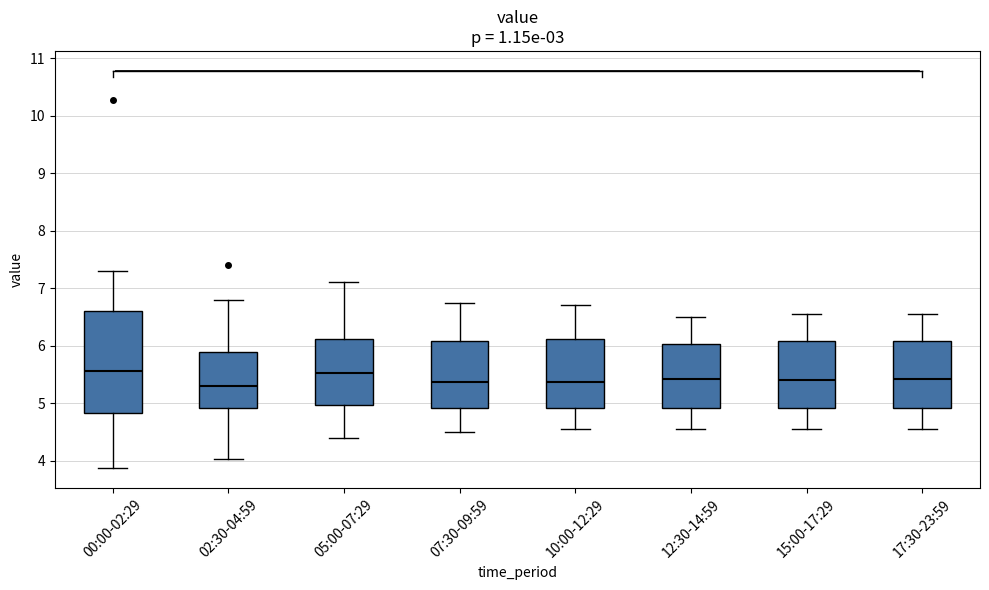

Which box is the tallest, from its lower edge to its upper edge?

00:00-02:29